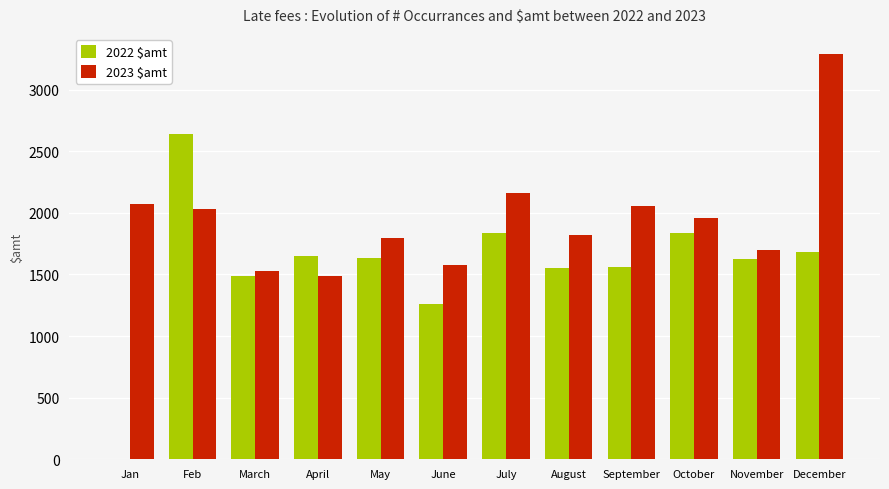

How many series are shown in this chart?

2